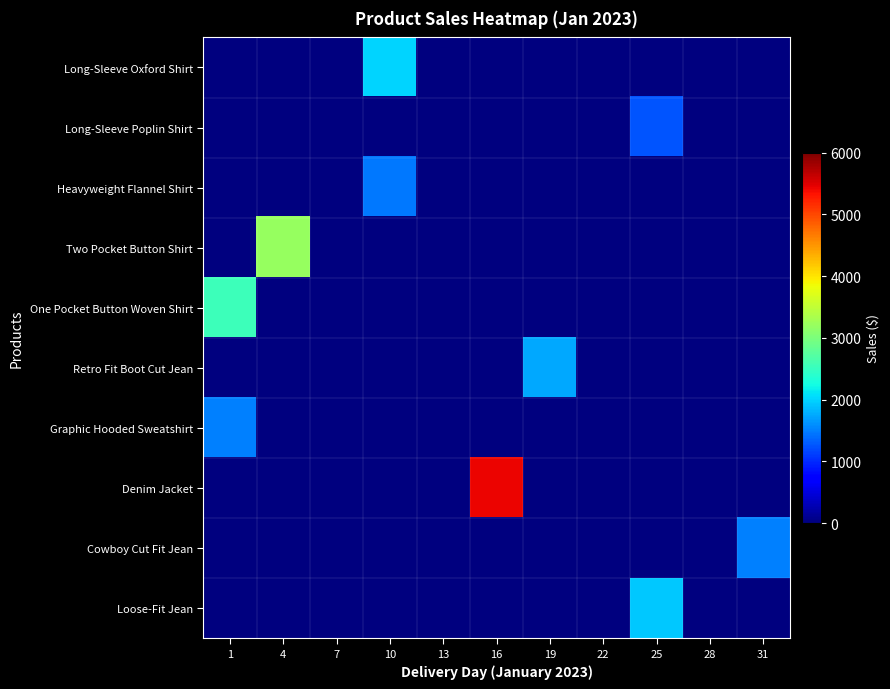

Which series has the largest total across all categories?

Denim Jacket